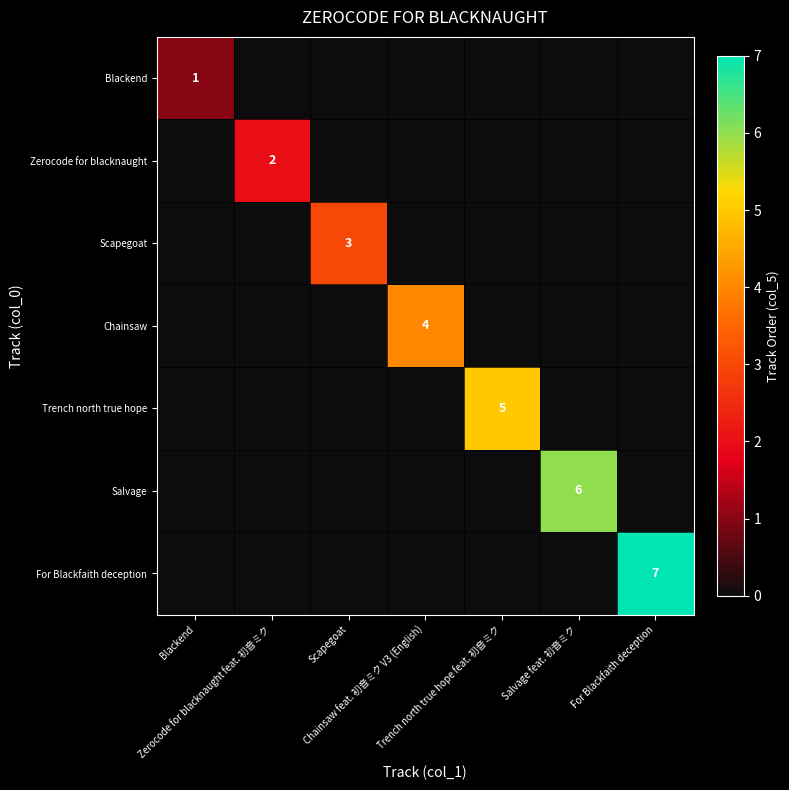

Which series changed the most between Blackend and Chainsaw feat. 初音ミク V3 (English)?

Chainsaw